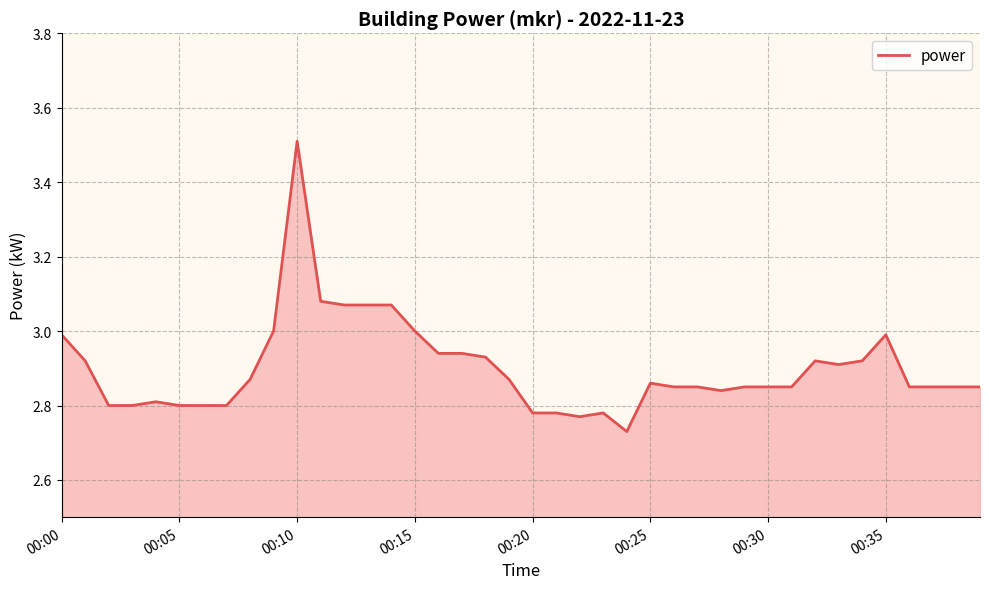

What is the maximum value shown in the chart?

3.5